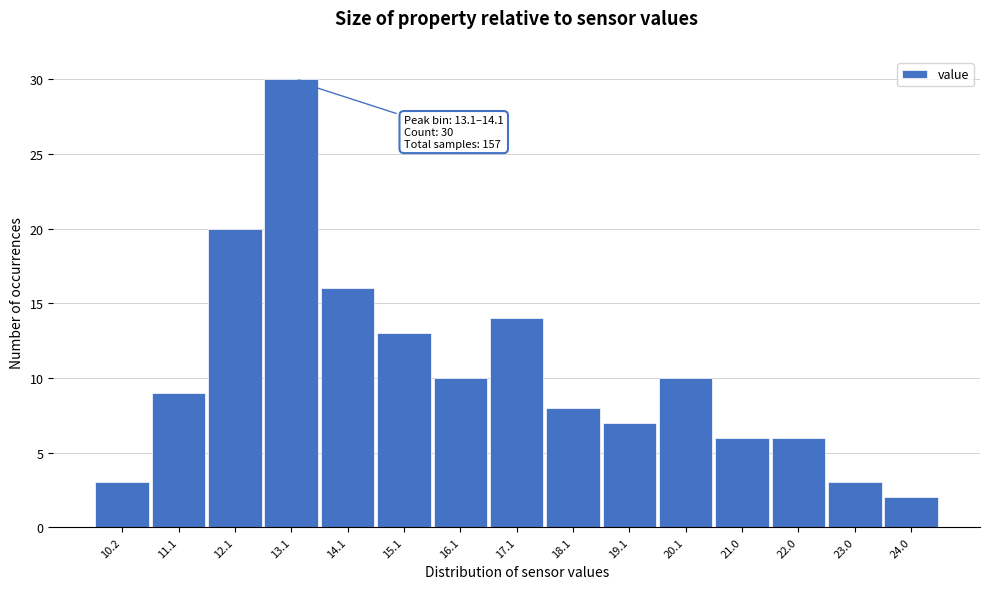

Reading left to right, what are all the values shown in this chart?

10.2=3	11.1=9	12.1=20	13.1=30	14.1=16	15.1=13	16.1=10	17.1=14	18.1=8	19.1=7	20.1=10	21.0=6	22.0=6	23.0=3	24.0=2